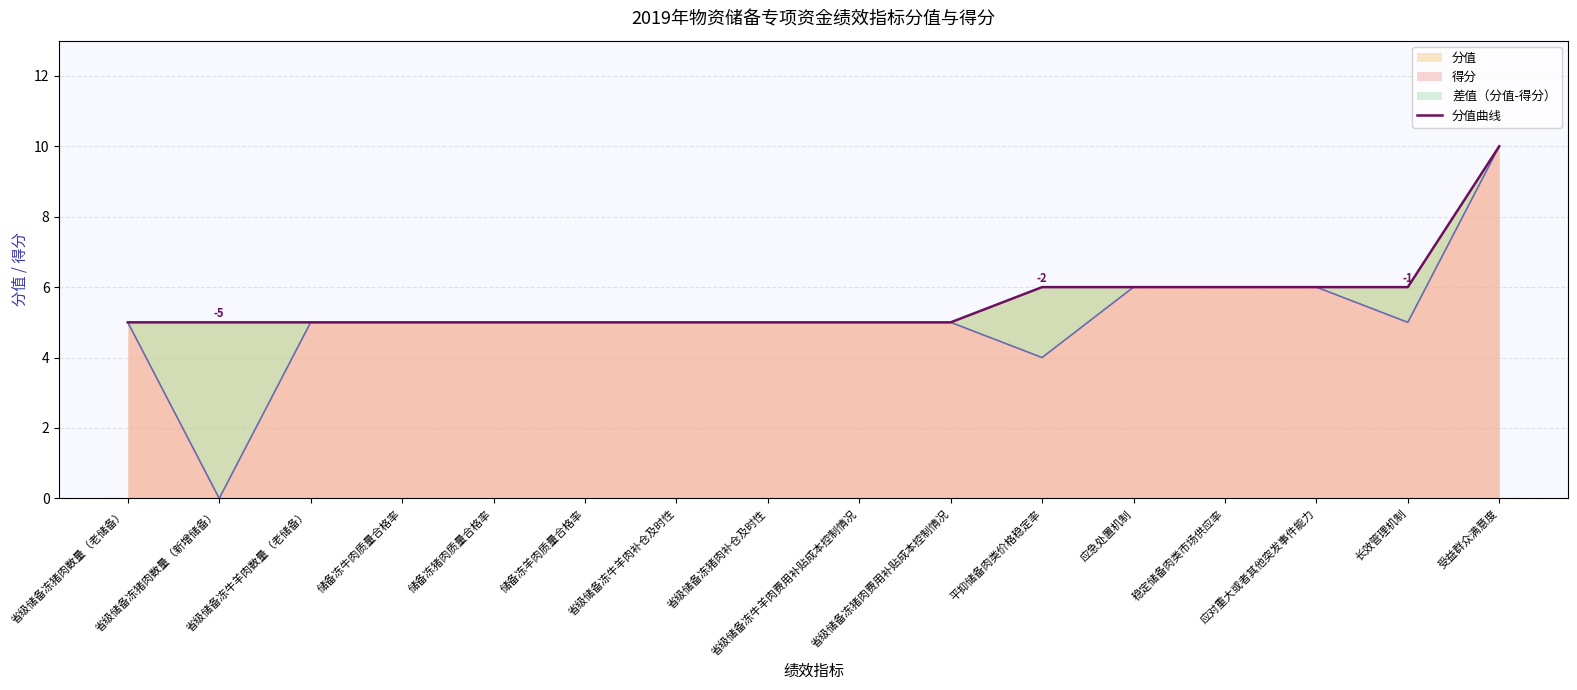

Read the value at 储备冻牛肉质量合格率.

5